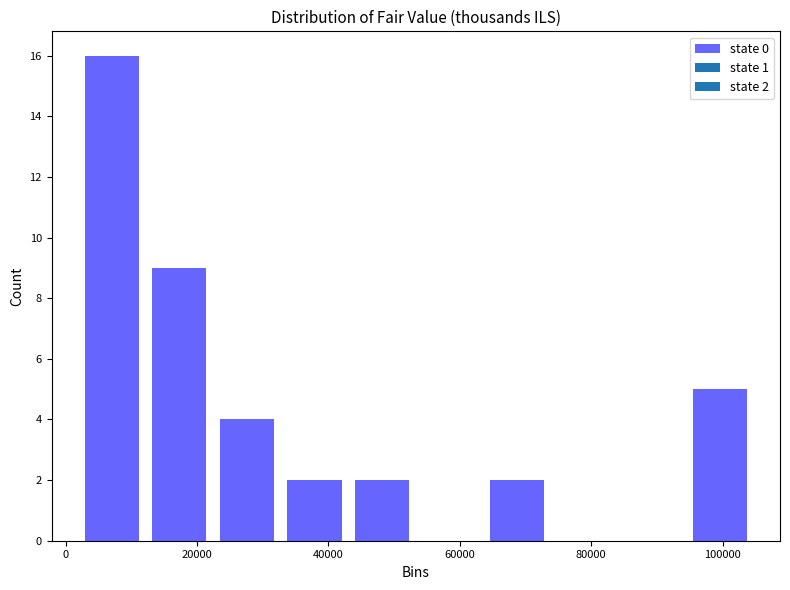

Over which range of the x-axis is the bar tallest?

2000 to 12000